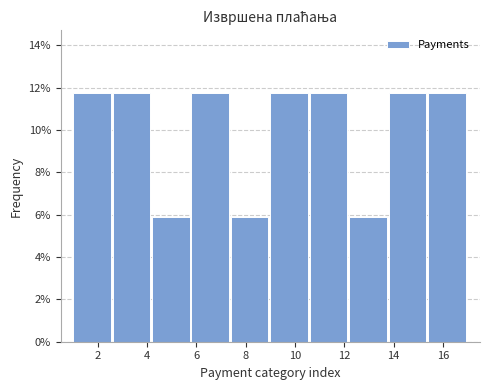

Reading left to right, list every bar in this chart as the range it spans on the x-axis followed by its height. The values are not printed on the chart, so give them approximately, as read against the axis.

1.0 to 2.6: 11.8
2.6 to 4.2: 11.8
4.2 to 5.8: 5.8
5.8 to 7.4: 11.8
7.4 to 9.0: 5.8
9.0 to 10.6: 11.8
10.6 to 12.2: 11.8
12.2 to 13.8: 5.8
13.8 to 15.4: 11.8
15.4 to 17.0: 11.8